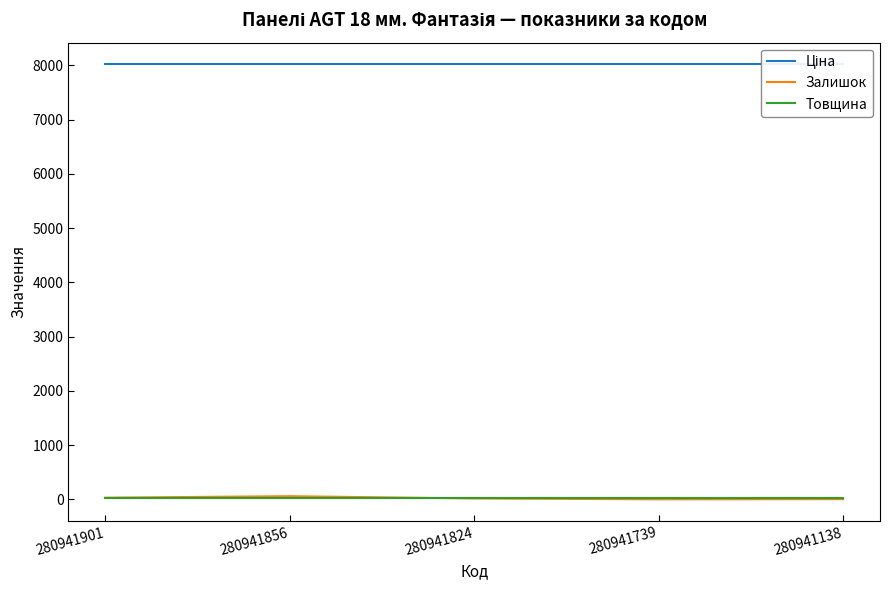

True or false: Ціна and Залишок intersect in this chart.

False